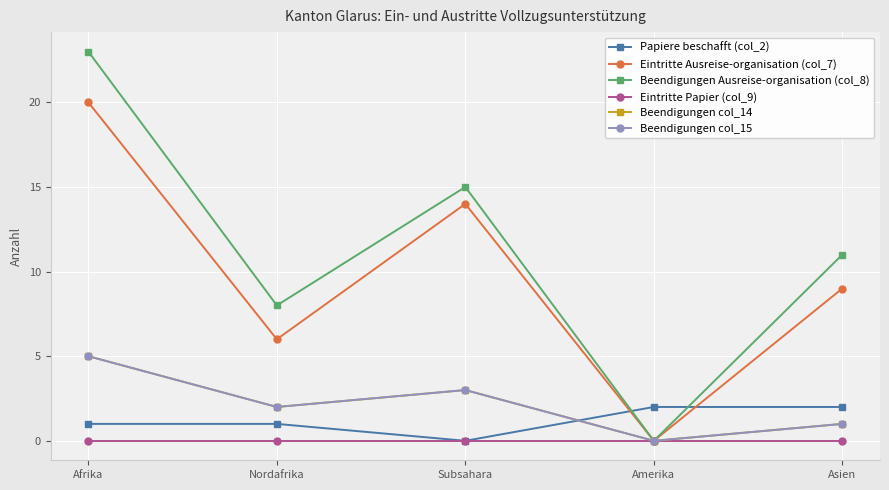

Does the chart have visible grid lines?

Yes